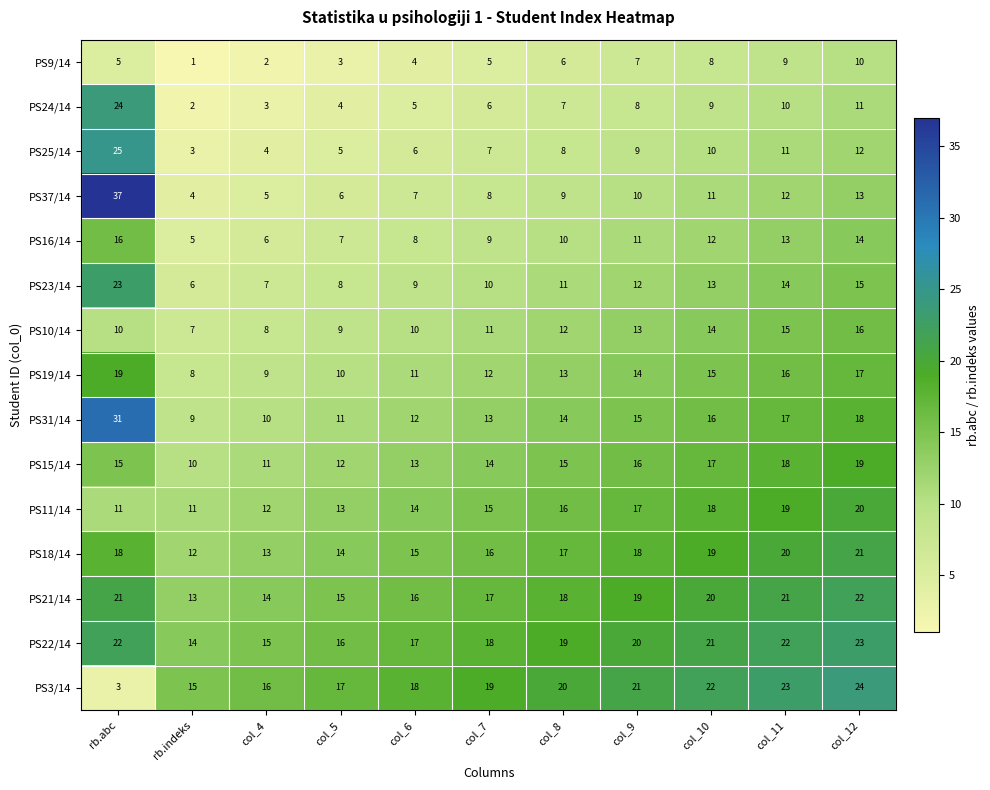

True or false: PS24/14 has a value of 3 at rb.indeks.

False